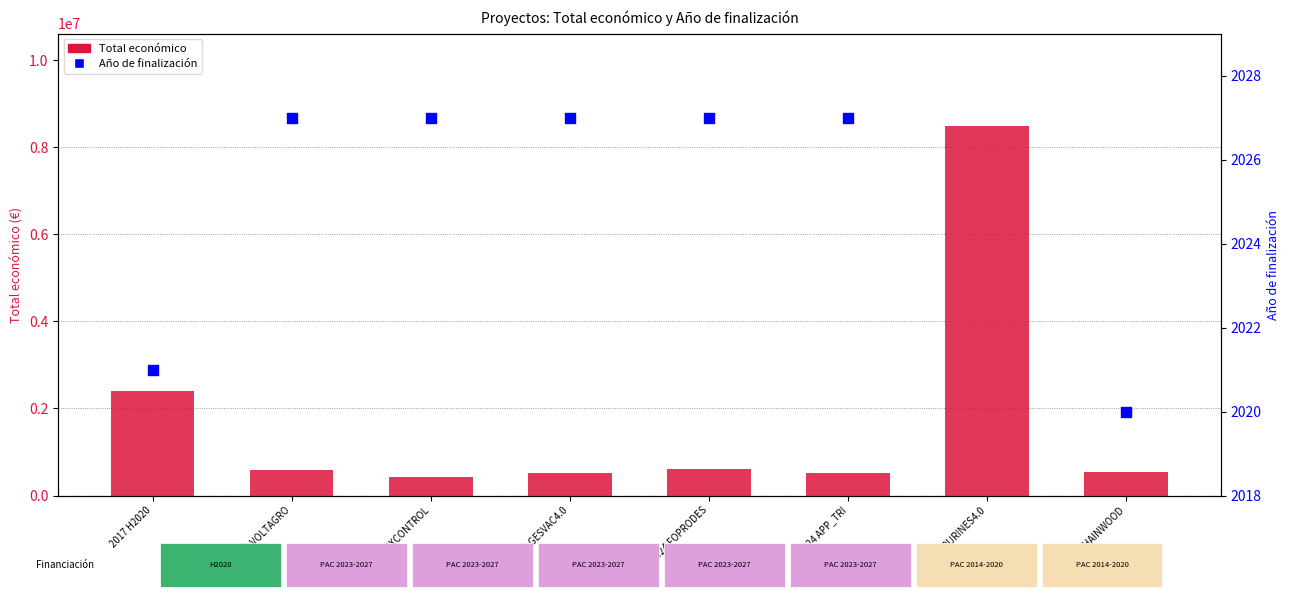

What is the total value across all series at 2024 GESVAC4.0?

522089.0